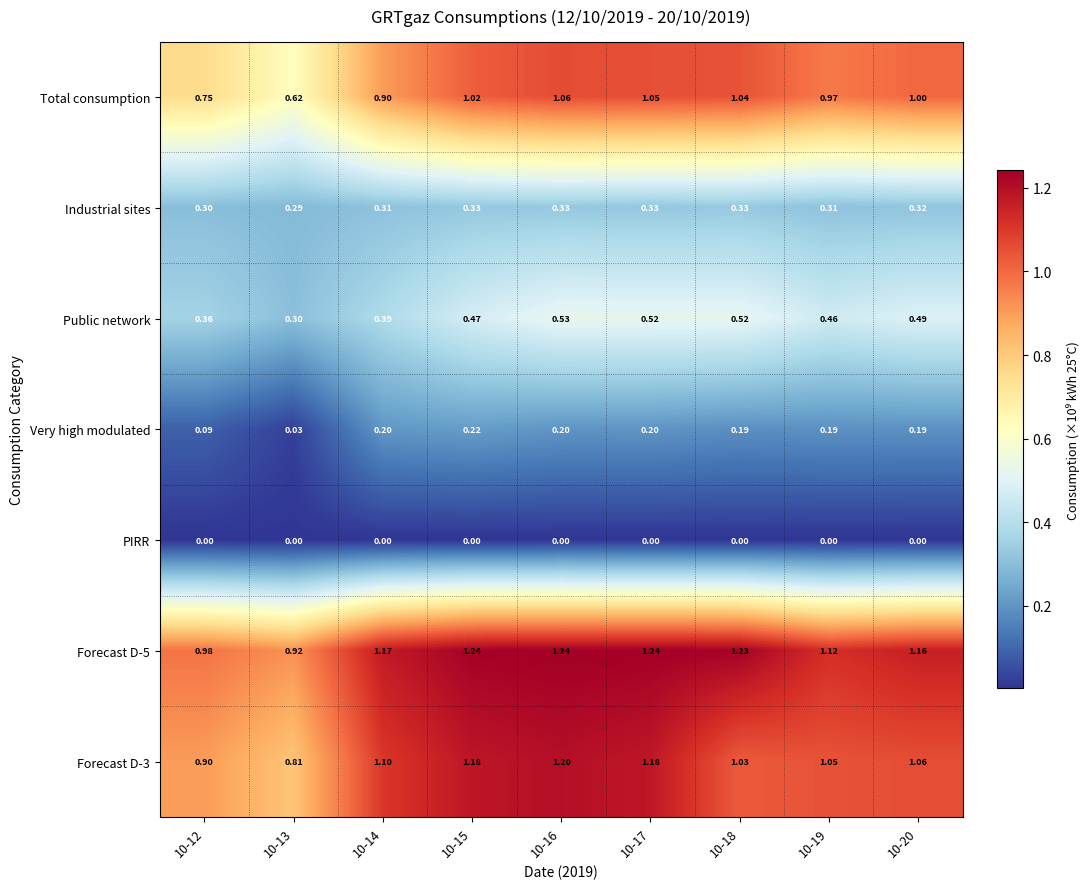

Which series has the largest total across all categories?

Forecast D-5